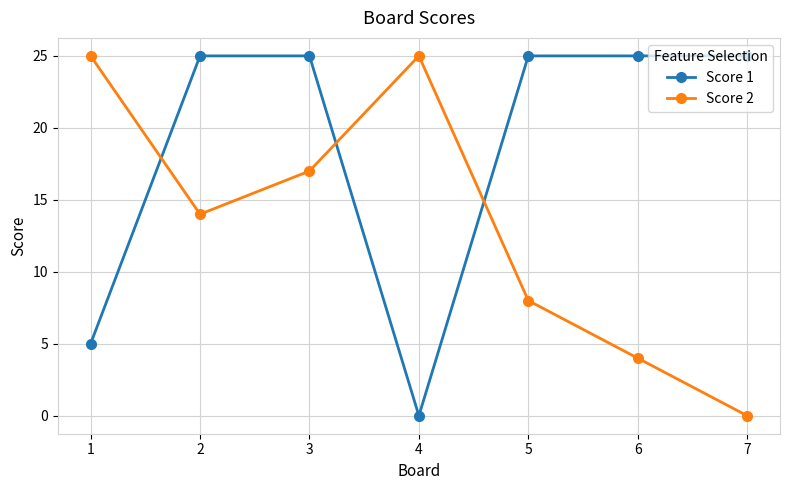

Reading left to right, list all the values displayed in this chart.

Score 1: 1=5	2=25	3=25	4=0	5=25	6=25	7=25
Score 2: 1=25	2=14	3=17	4=25	5=8	6=4	7=0